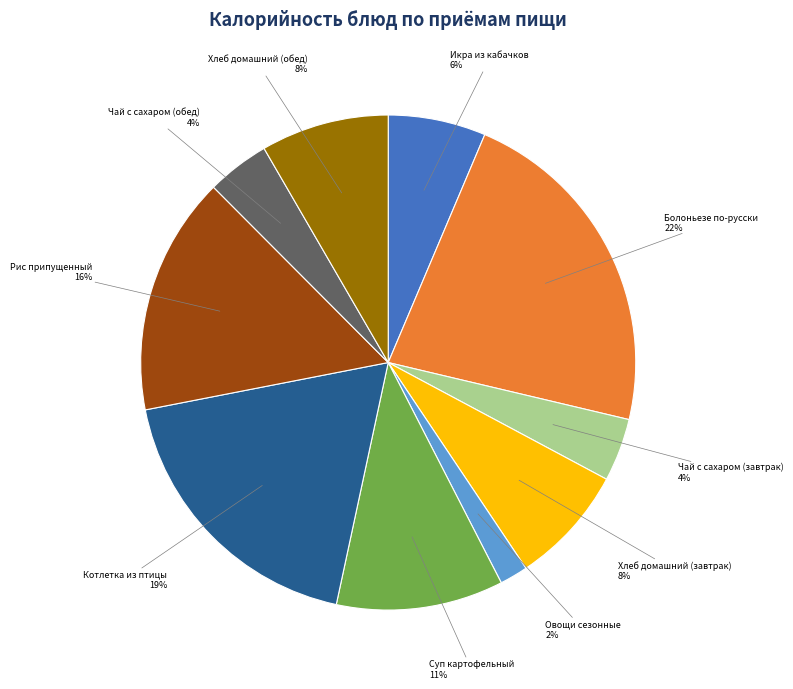

Combined, do Чай с сахаром (обед) and Хлеб домашний (обед) account for over 50%?

No